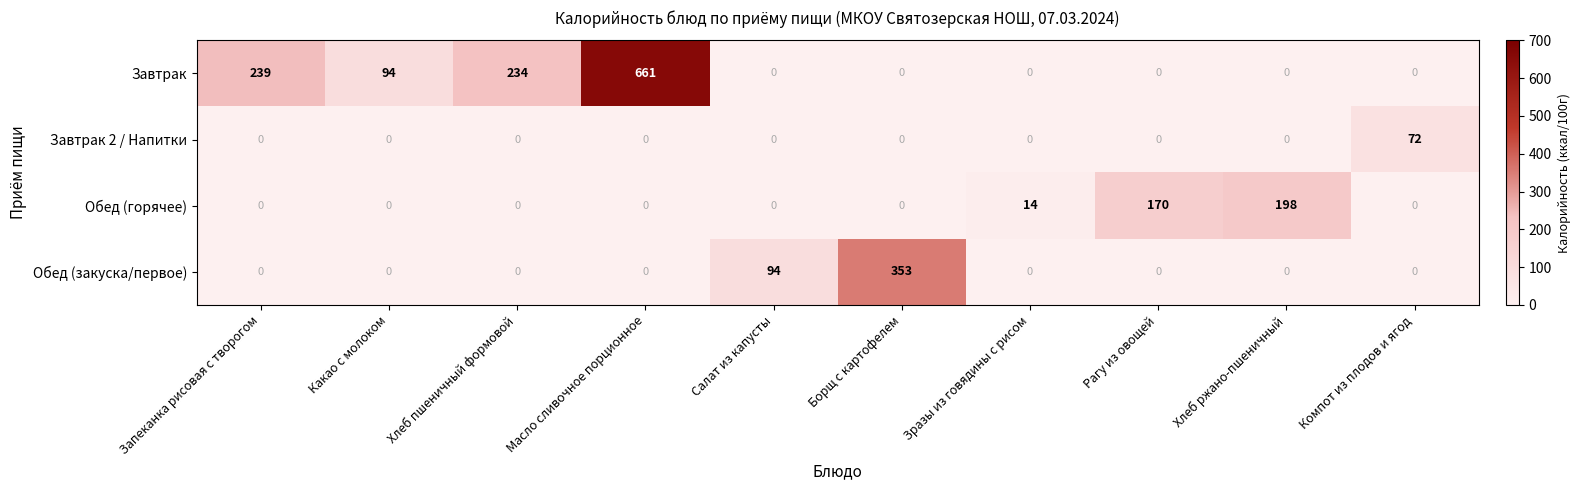

Which category has the highest value in the Завтрак 2 / Напитки series?

Компот из плодов и ягод